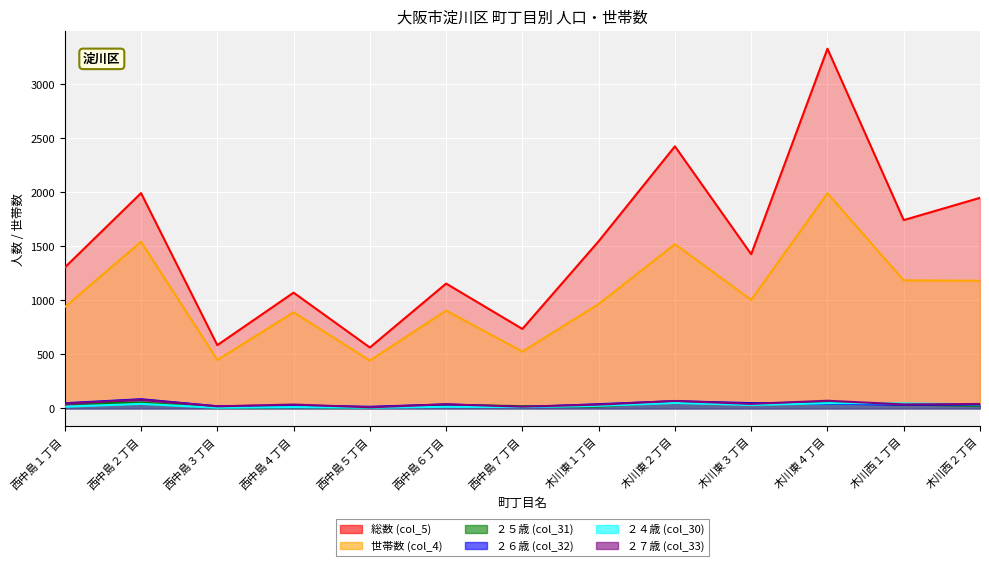

At which category does ２７歳 (col_33) reach its first local valley?

西中島３丁目